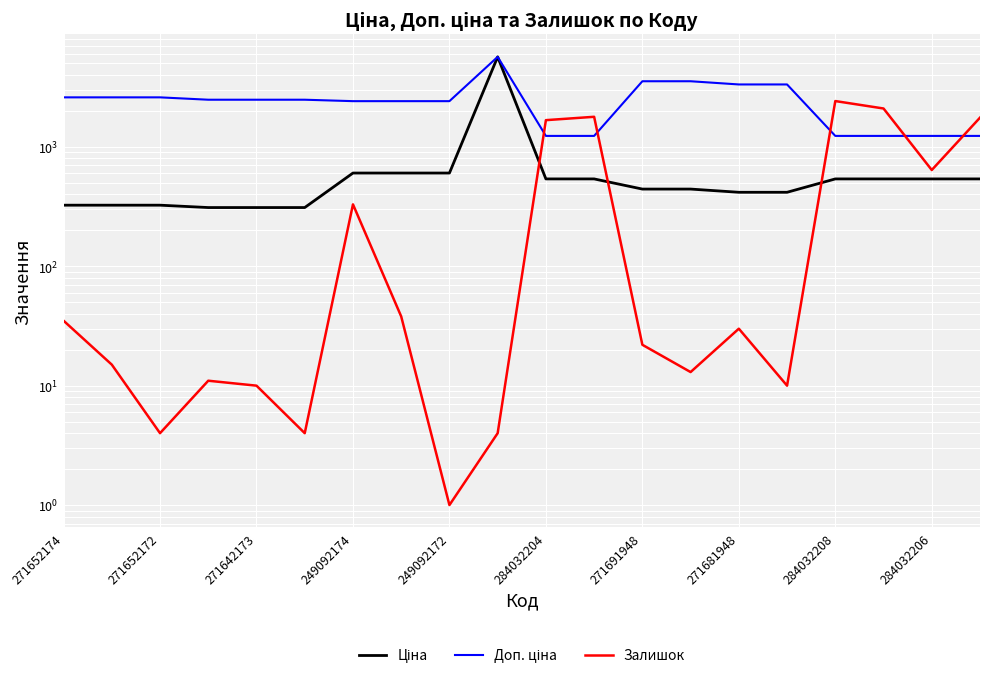

Which has a higher value, 271681948 or 11?

271681948